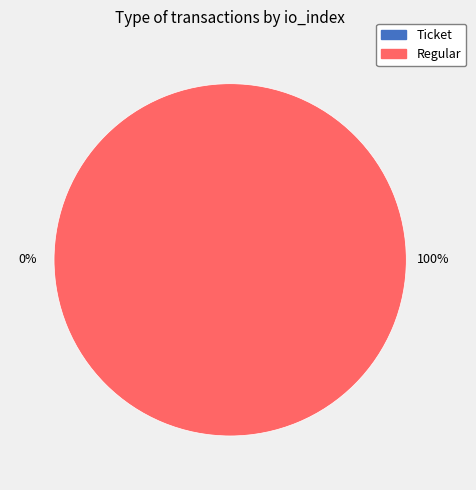

Which slice represents more than half of the pie?

Regular